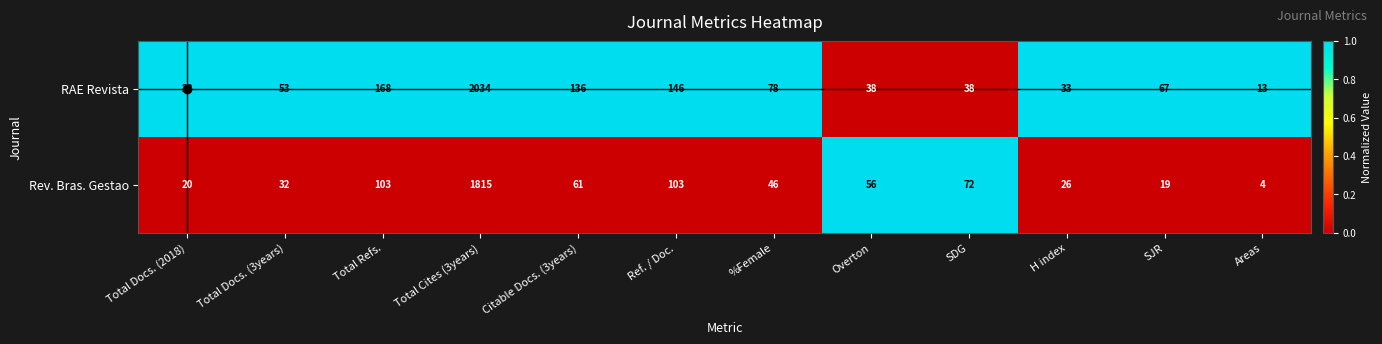

At which category does the chart reach its minimum across all series?

Areas